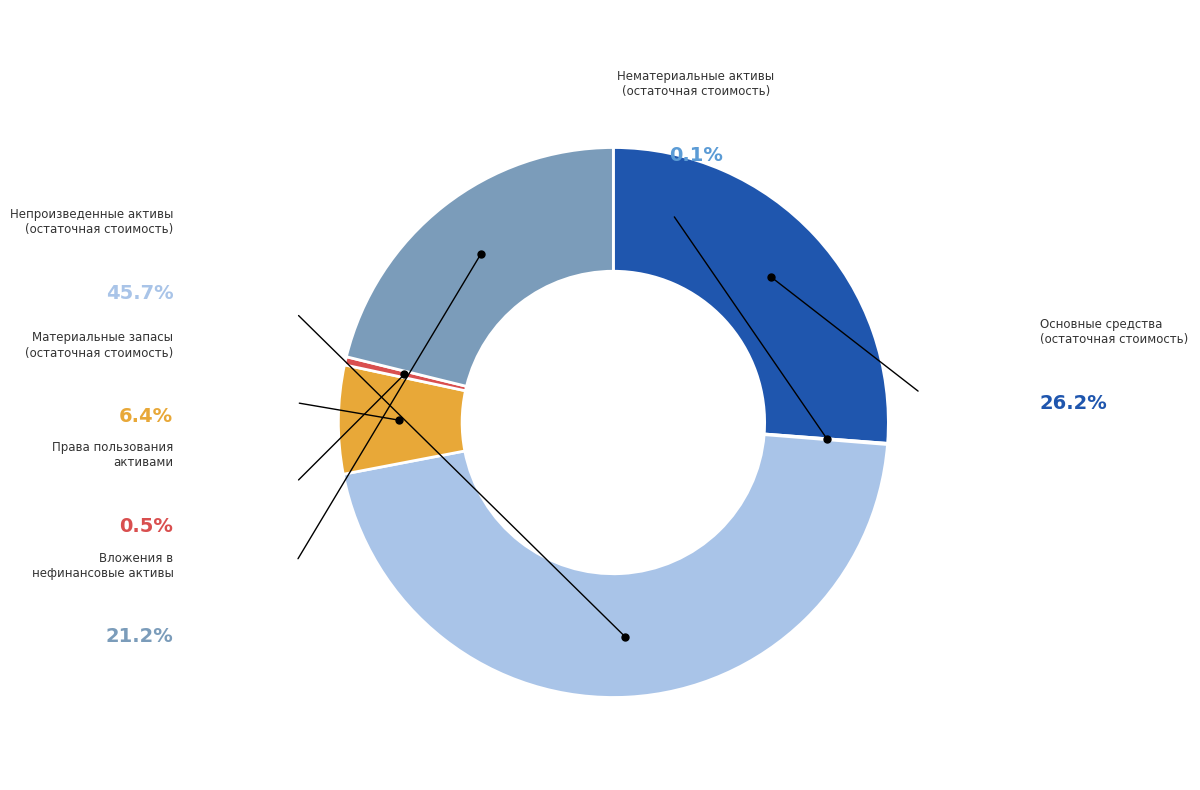

Rank the categories by value from lowest to highest.

Нематериальные активы
(остаточная стоимость), Права пользования
активами, Материальные запасы
(остаточная стоимость), Вложения в
нефинансовые активы, Основные средства
(остаточная стоимость), Непроизведенные активы
(остаточная стоимость)